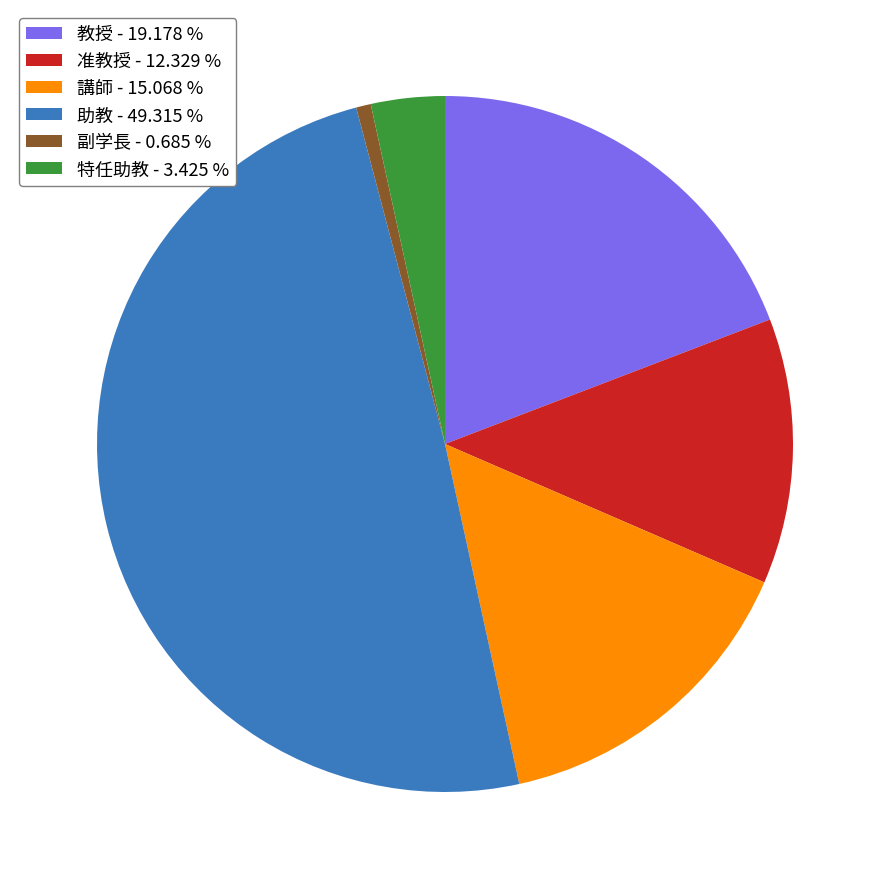

Does any single category account for the majority?

No